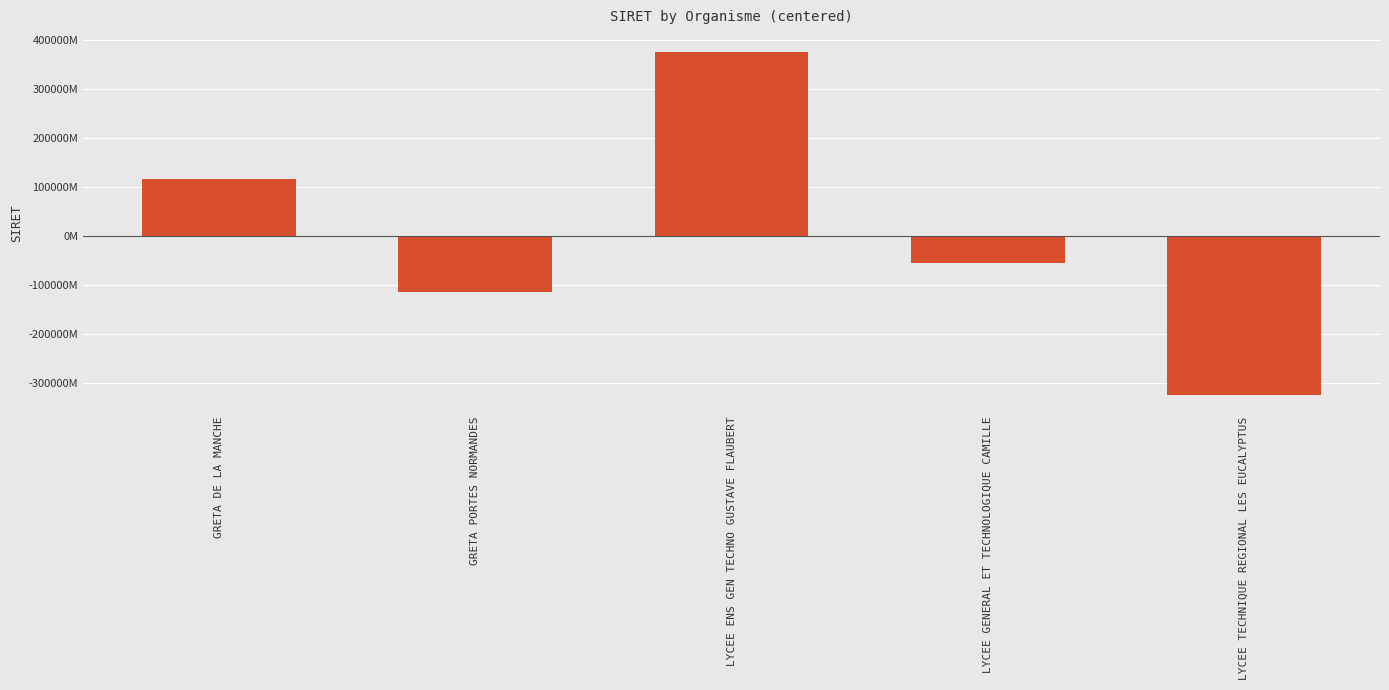

Does the chart contain any negative values?

Yes